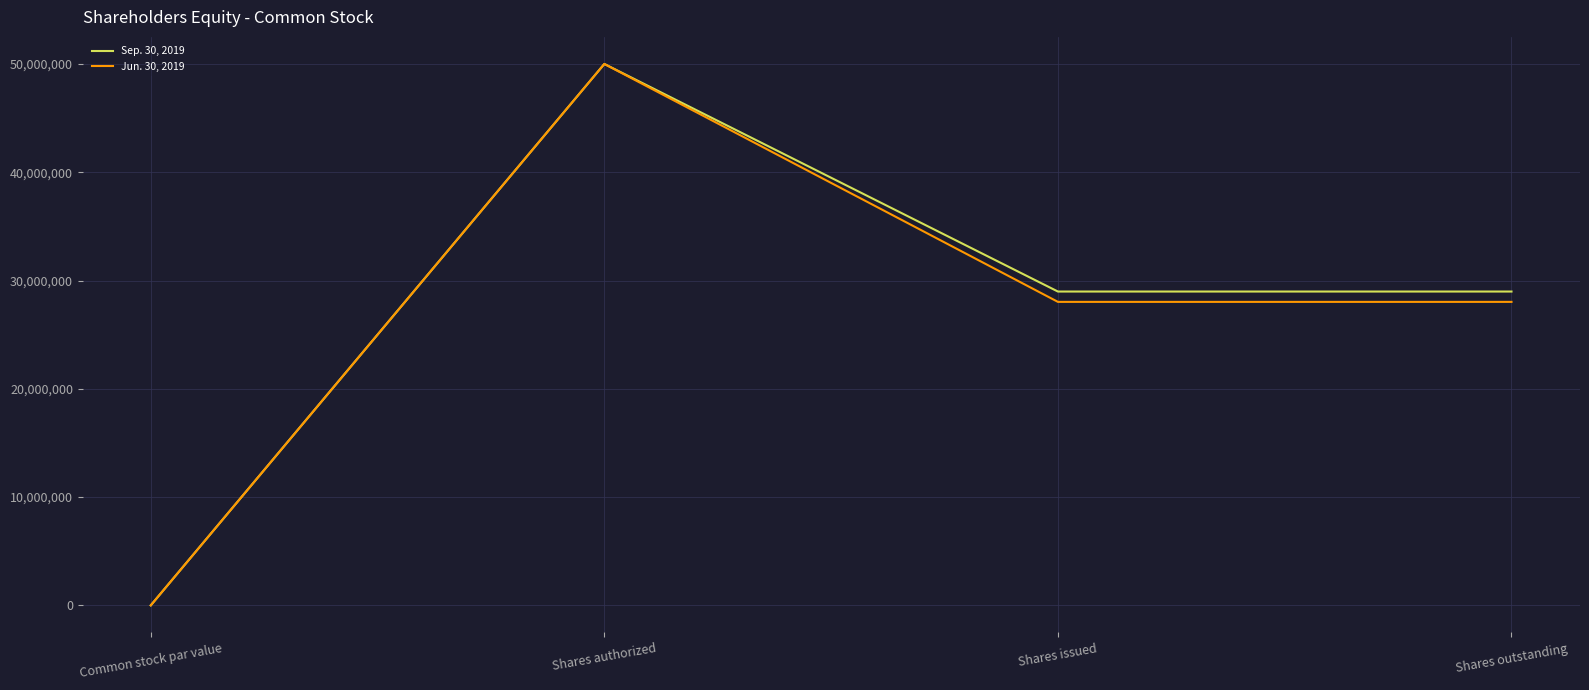

How many values in Jun. 30, 2019 are above zero?

3